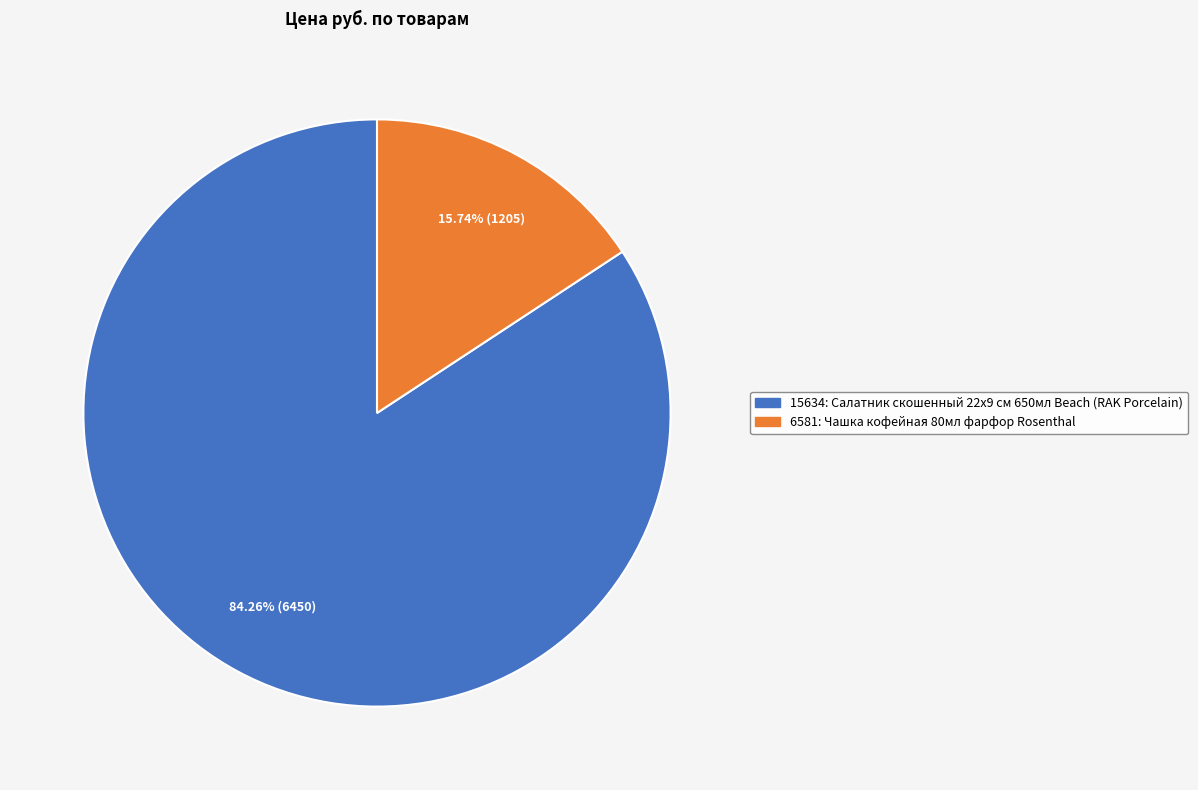

Rank the categories by value from lowest to highest.

6581, 15634